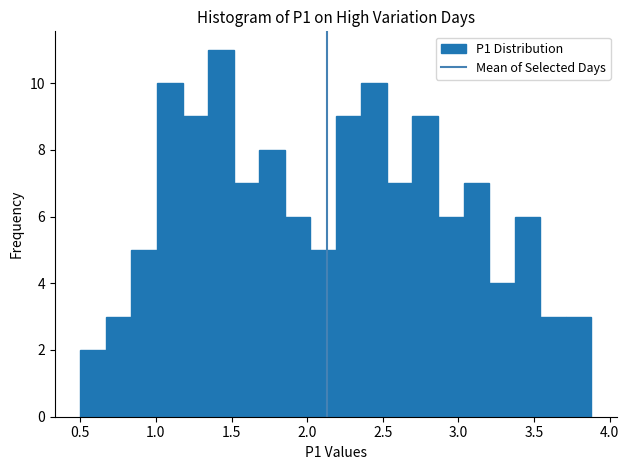

Around what value on the x-axis is the tallest bar? Give the approximate position of its centre, as read against the axis.

1.45